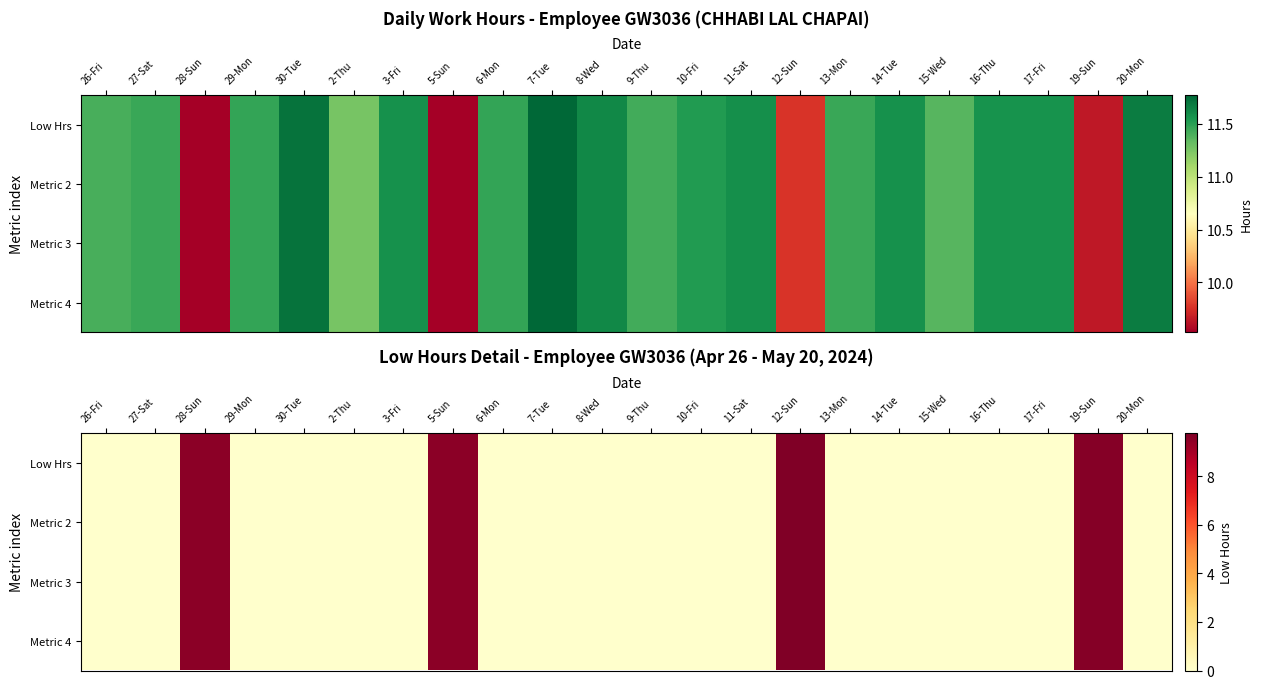

Is it true that Metric 4 equals 5.5 at 14-Tue?

False